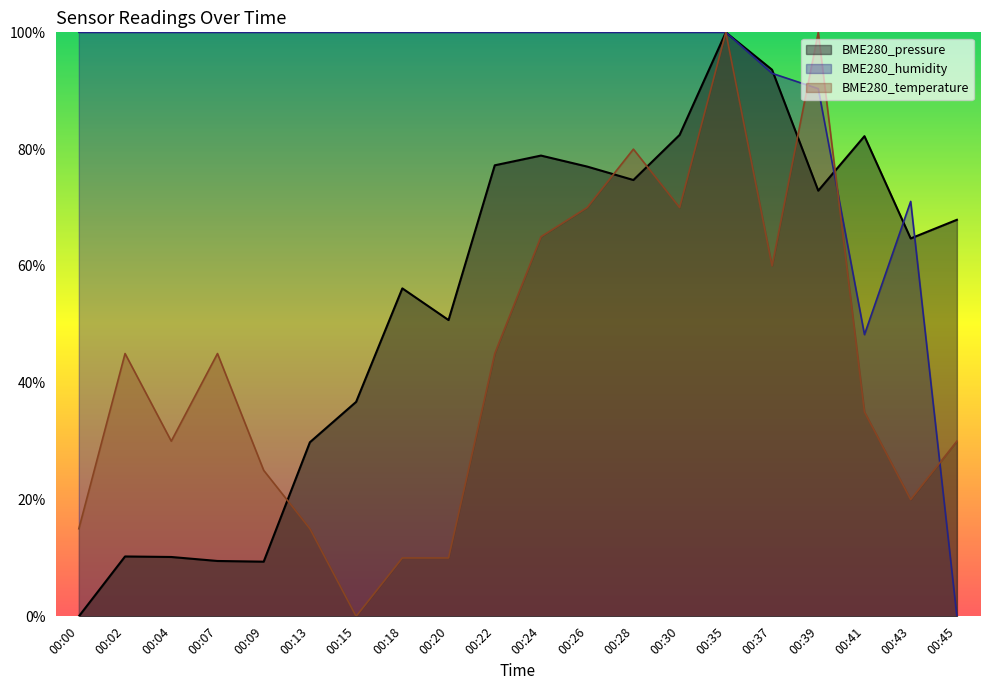

Where is the first local minimum for BME280_temperature?

00:04